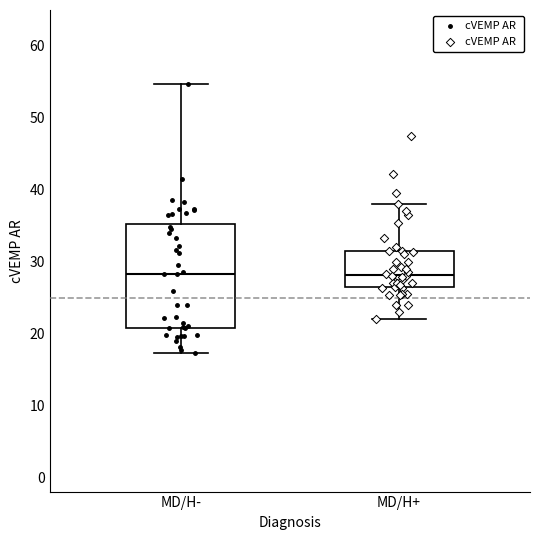

Where does the median line of the box for MD/H- sit on the y-axis? The values are not printed on the chart, so give them approximately, as read against the axis.

28